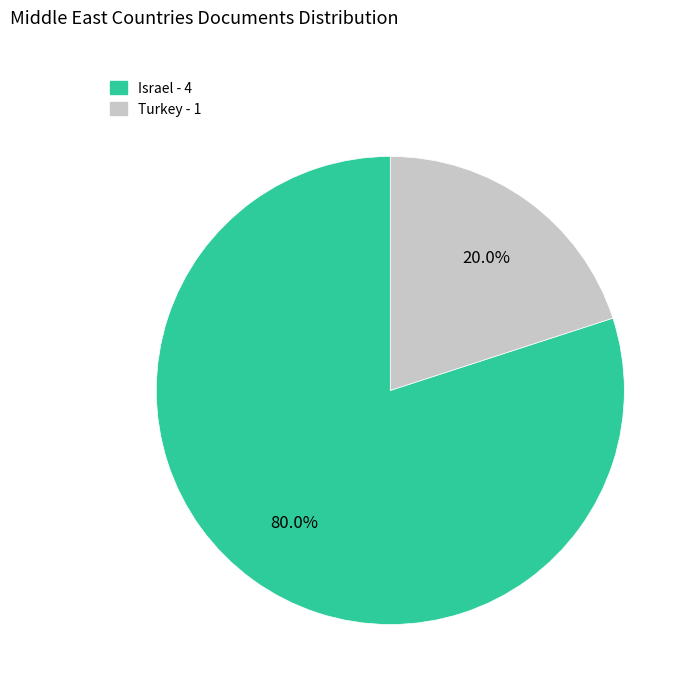

Do Israel and Turkey together represent more than half of the pie?

Yes